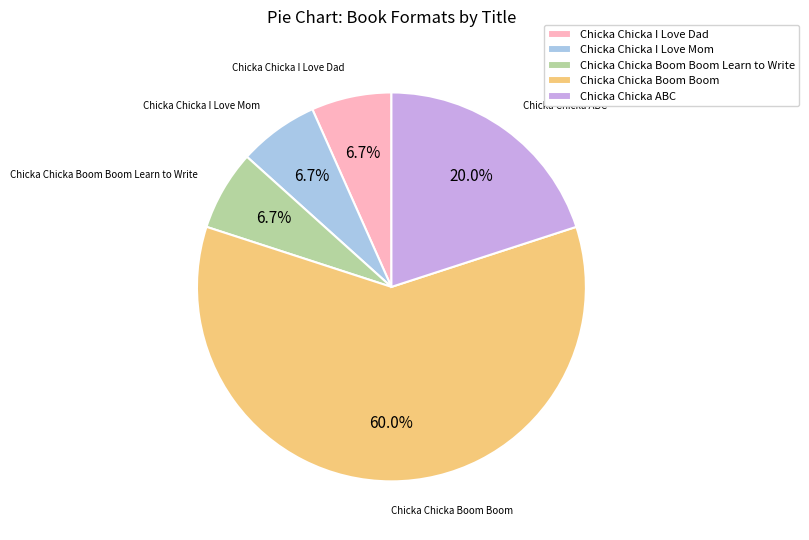

To the nearest percent, what portion does Chicka Chicka Boom Boom represent?

60%